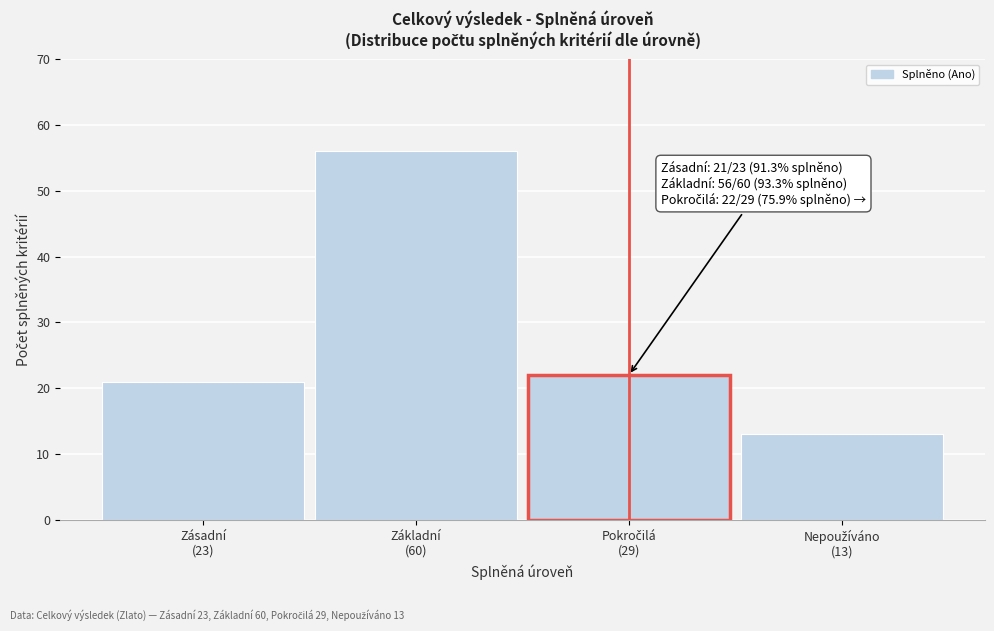

Reading left to right, extract all data points from this chart.

21	56	22	13